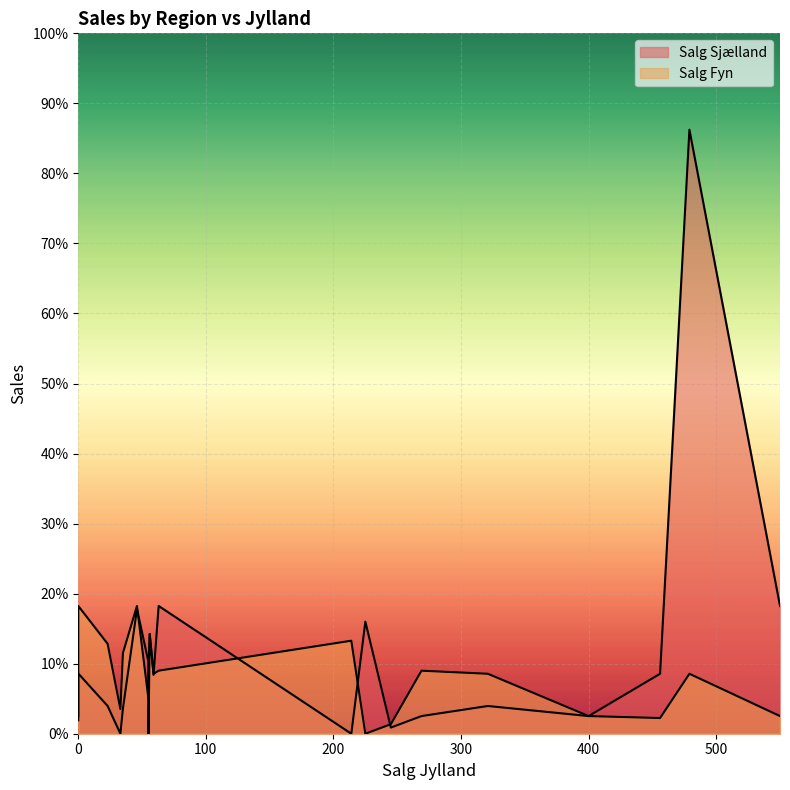

True or false: Salg Sjælland and Salg Fyn cross at least once.

True